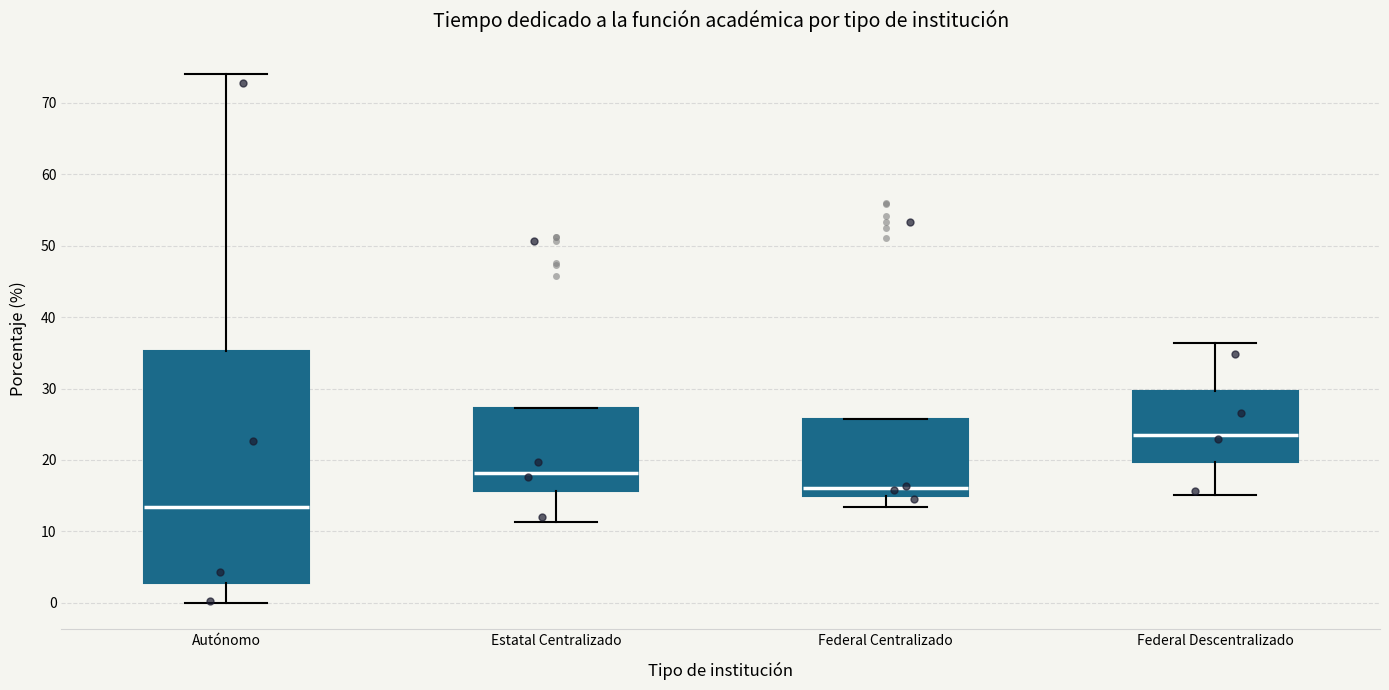

Reading left to right, read every box against the y-axis: the position of its median line, the range the box covers, and the ends of its whiskers. The values are not printed on the chart, so give them approximately, as read against the axis.

Autónomo: median 13, box 3 to 35, whiskers 0 to 74
Estatal Centralizado: median 18, box 16 to 27, whiskers 11 to 27
Federal Centralizado: median 16, box 15 to 26, whiskers 13 to 26
Federal Descentralizado: median 23, box 20 to 30, whiskers 15 to 36